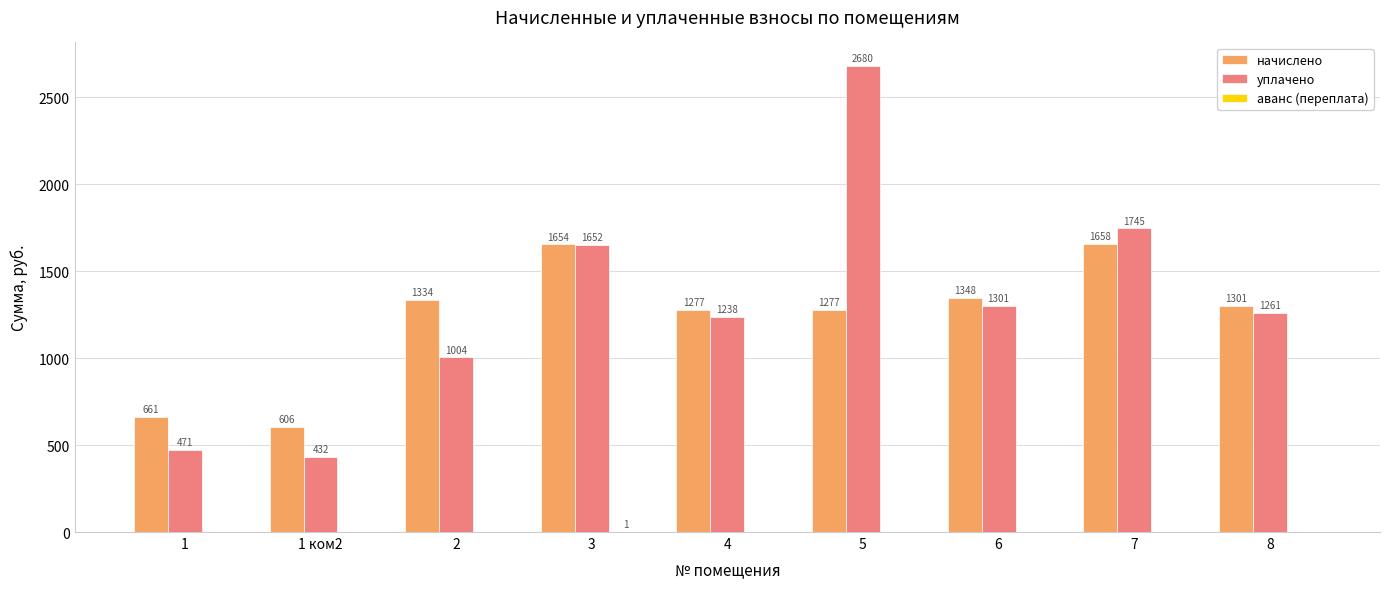

Between 5 and 8, which series saw the biggest shift?

уплачено